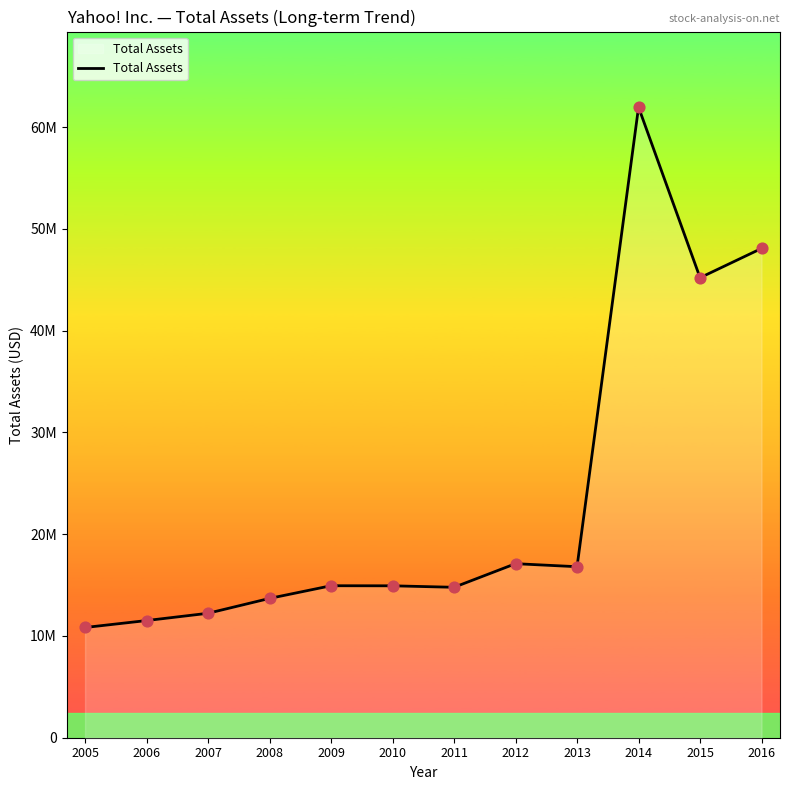

Which has a higher value, 2010 or 2012?

2012